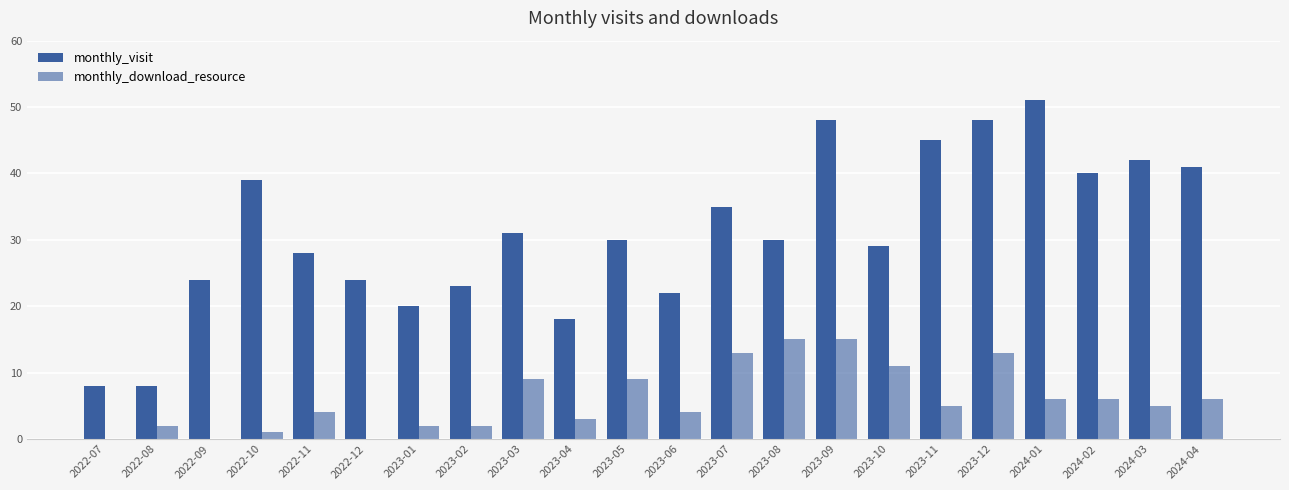

What is the value of the monthly_download_resource bar at the 5th from the left?

4